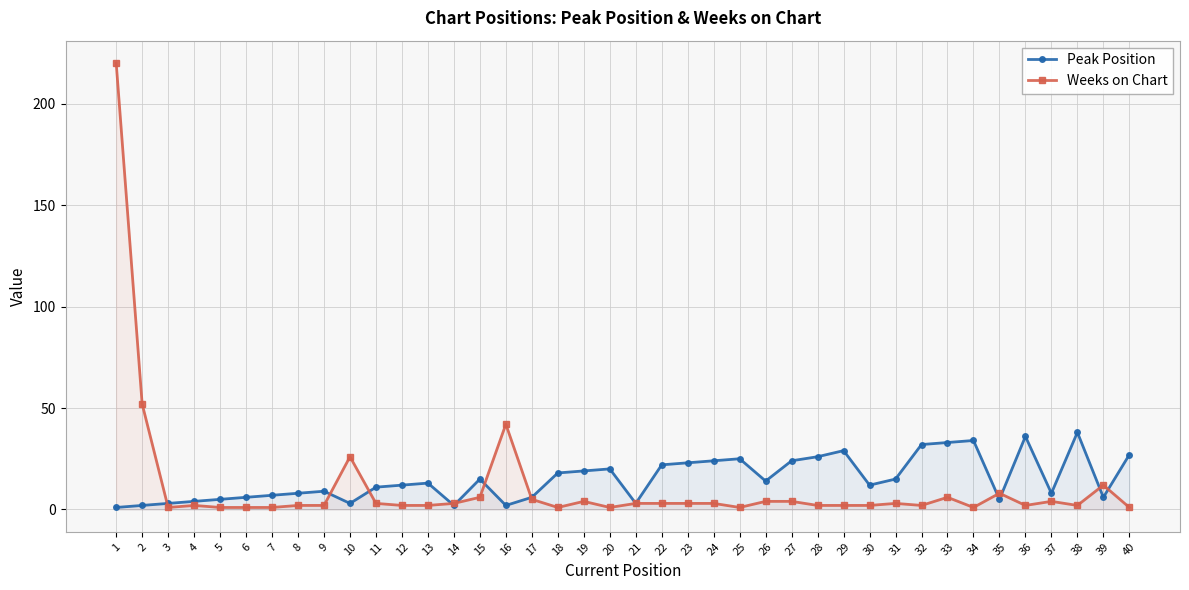

In Weeks on Chart, how many points are lower than both neighbors (excluding endpoints)?

8